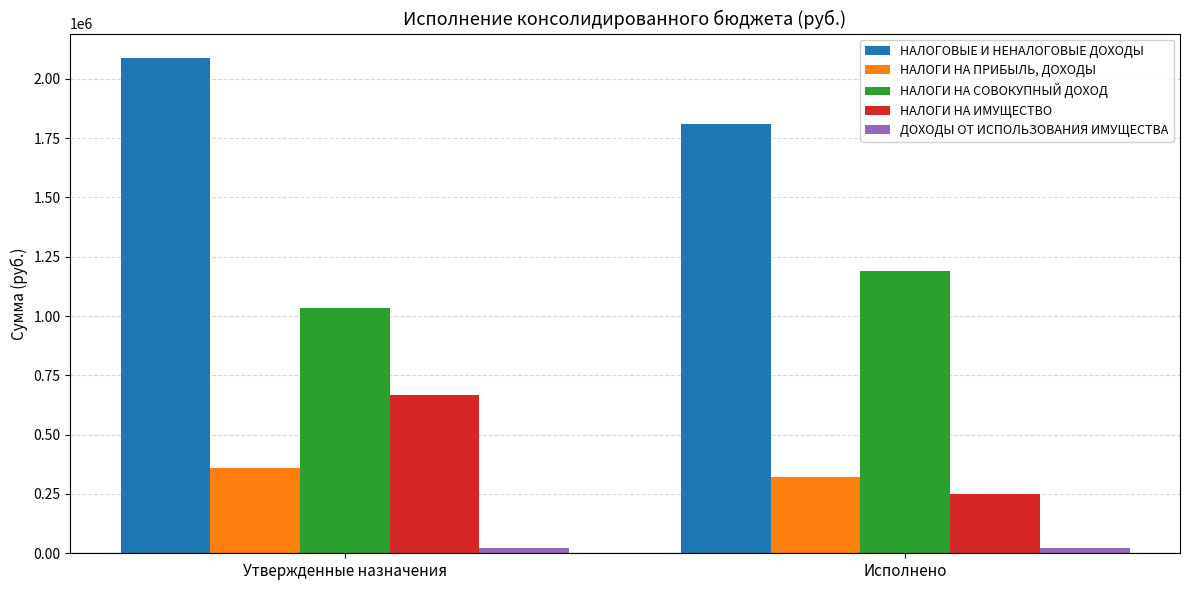

Which series has the widest spread of values?

НАЛОГИ НА ИМУЩЕСТВО